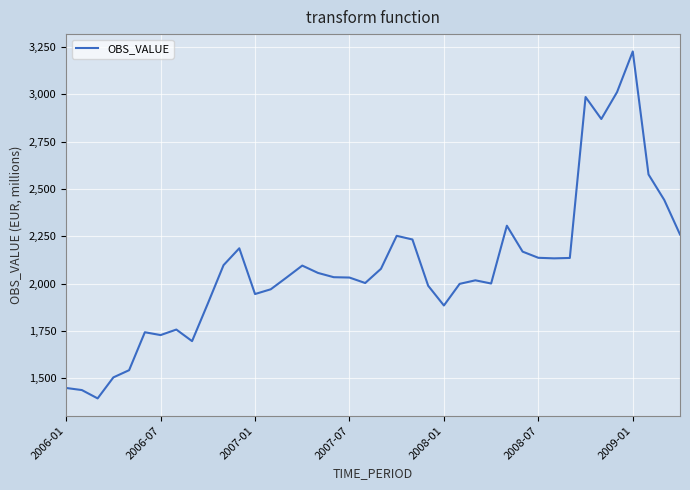

What is the minimum value shown in the chart?

1393.4